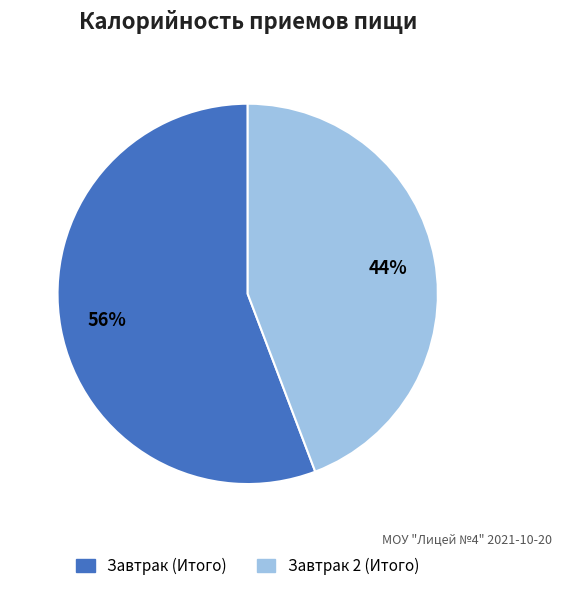

Is the sum of Завтрак 2 (Итого) and Завтрак (Итого) greater than half?

Yes